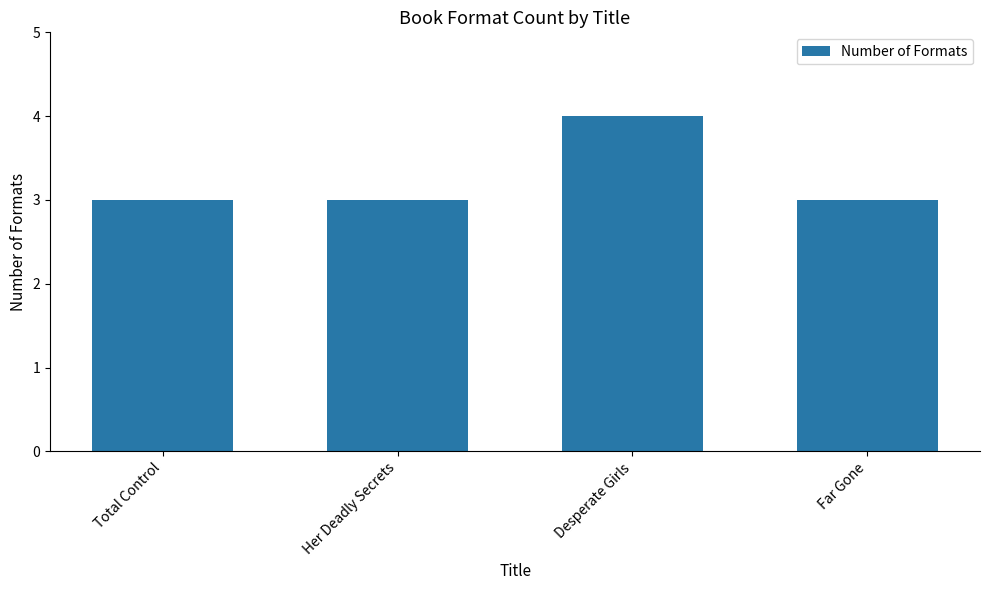

What is the smallest value displayed?

3